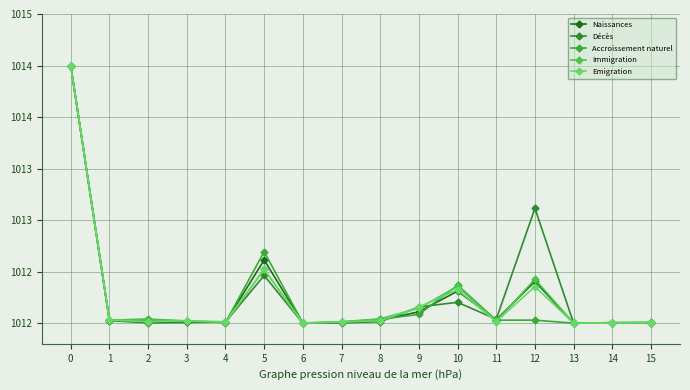

Which series has the largest range (max minus min)?

Naissances